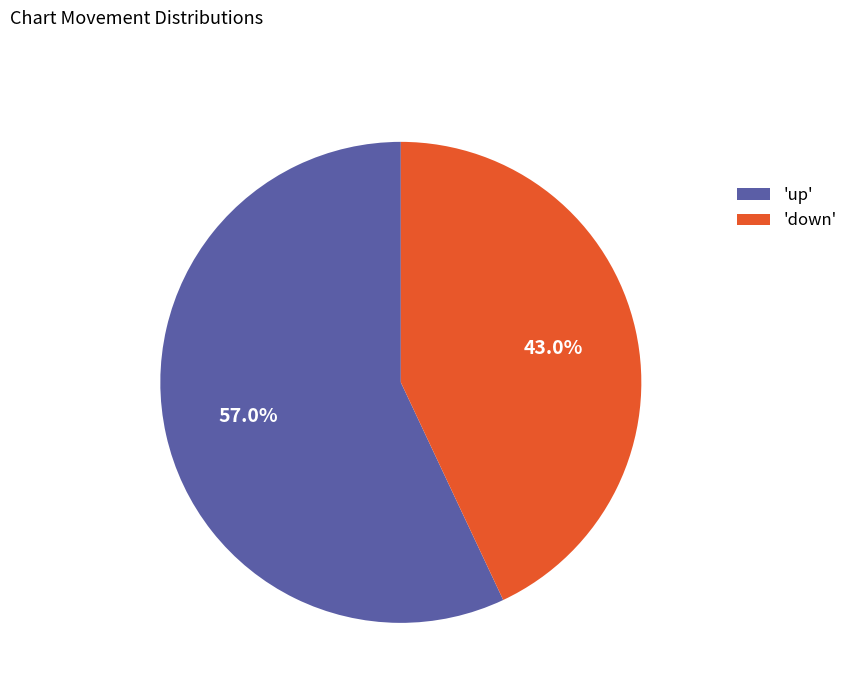

Which slice is the largest?

'up'